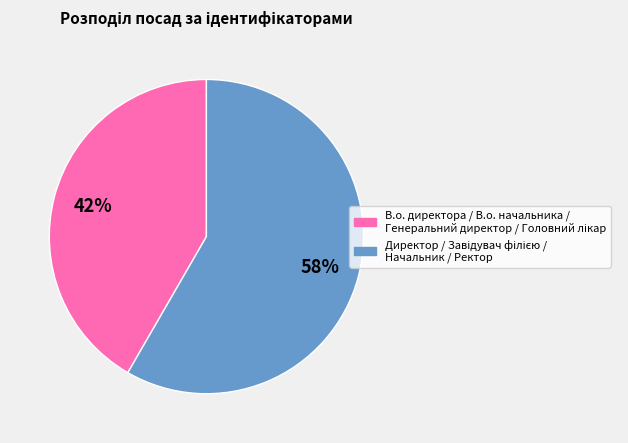

Is there a majority slice in this chart?

Yes